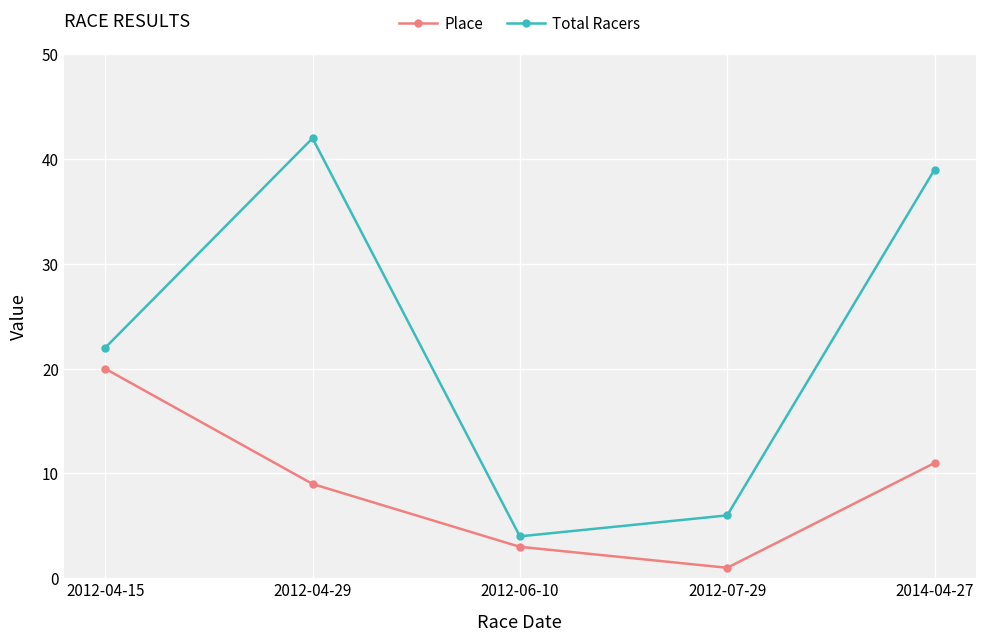

Rank the series by their average value, from highest to lowest.

Total Racers, Place